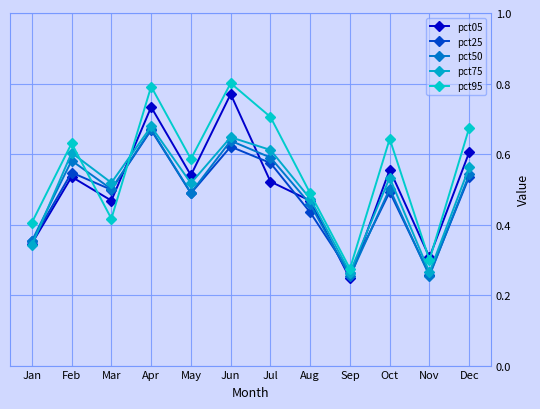

Which series ends up on top after the final intersection of pct05 and pct25?

pct05